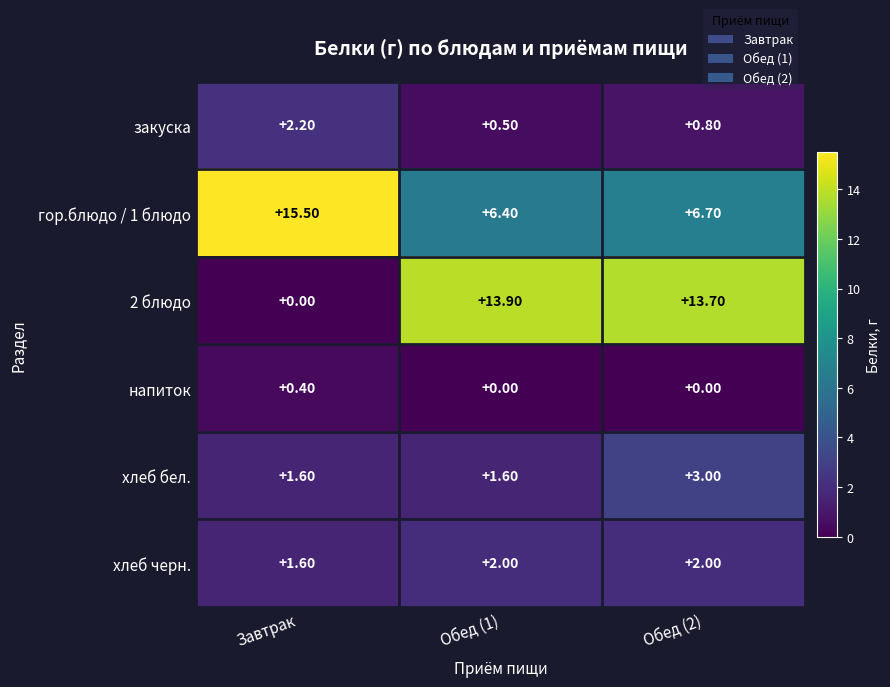

At how many categories does at least one series exceed 12?

3